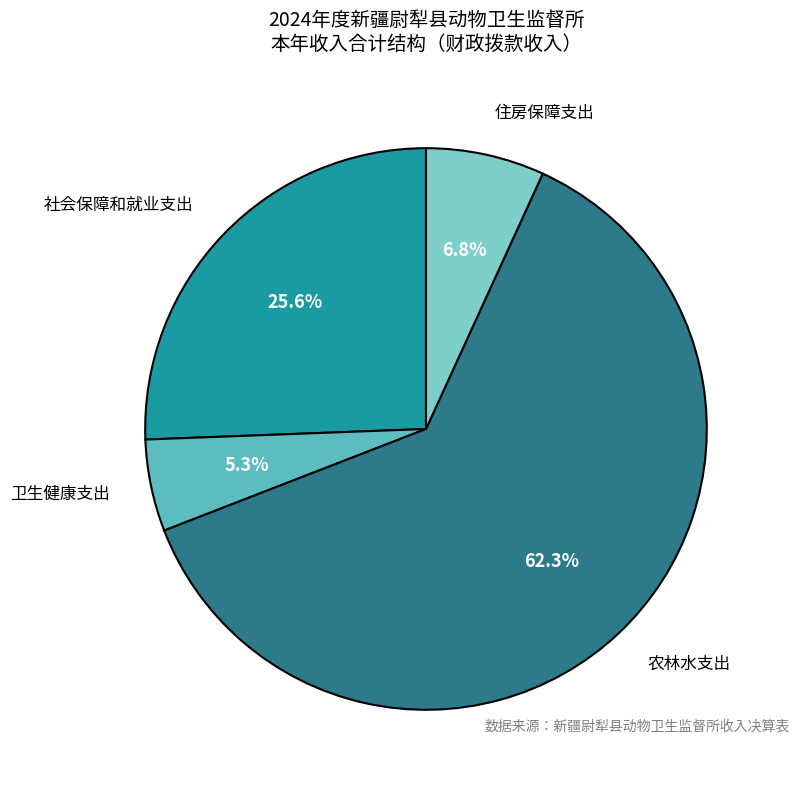

Is the sum of 住房保障支出 and 社会保障和就业支出 greater than half?

No